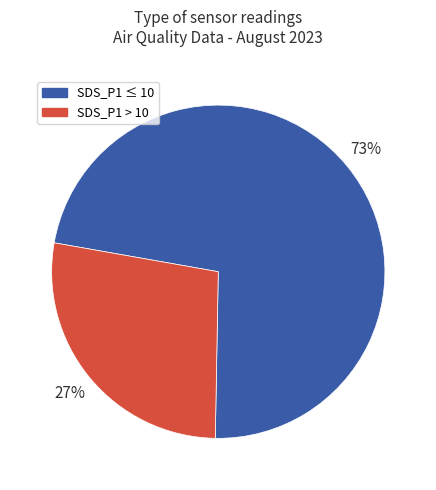

Is it true that SDS_P1 ≤ 10 is 73% of the pie?

True